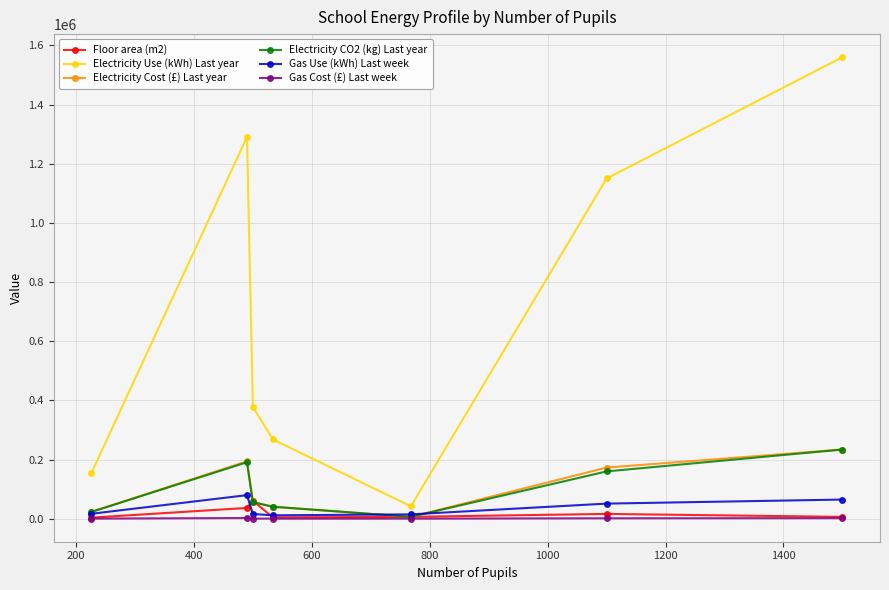

What is the greatest value displayed?

1560000